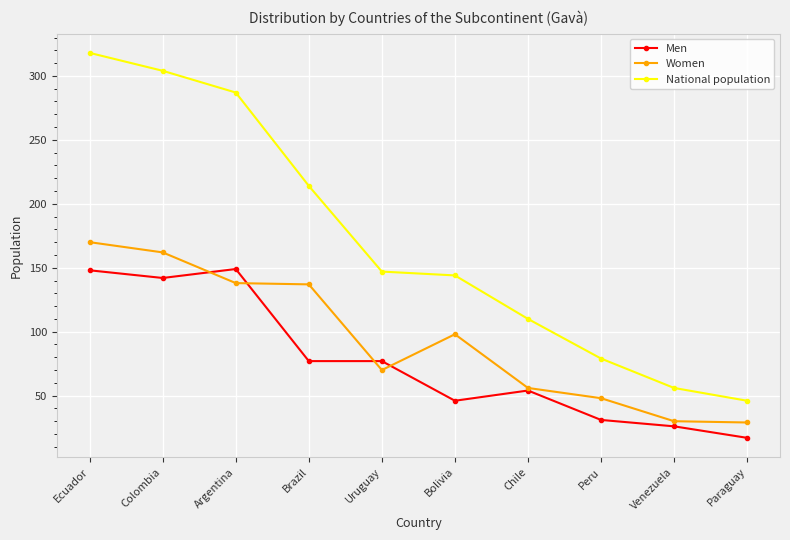

What position from the left is Peru?

8